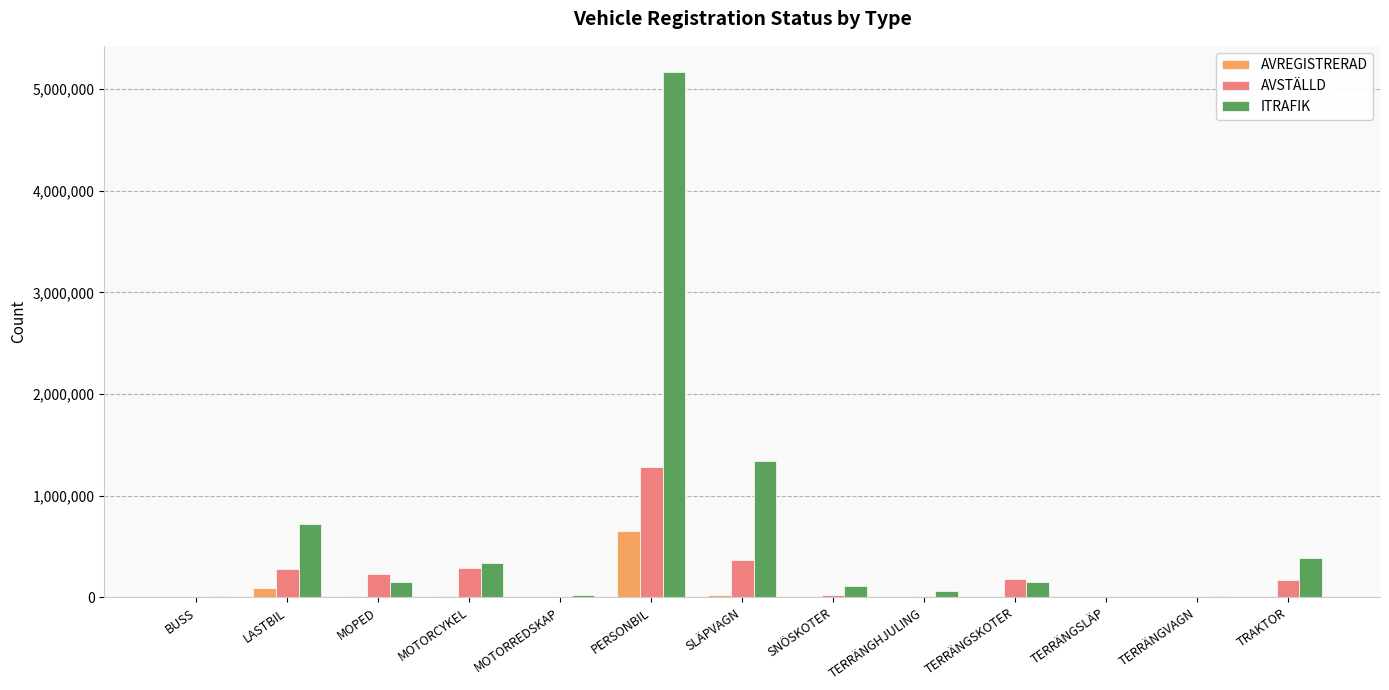

Which series has the largest total across all categories?

ITRAFIK